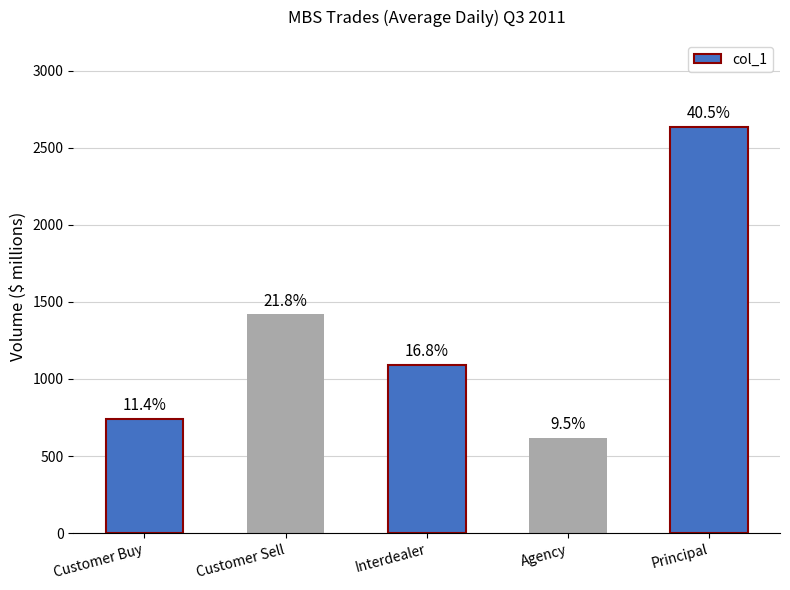

How many bars are there in total?

5